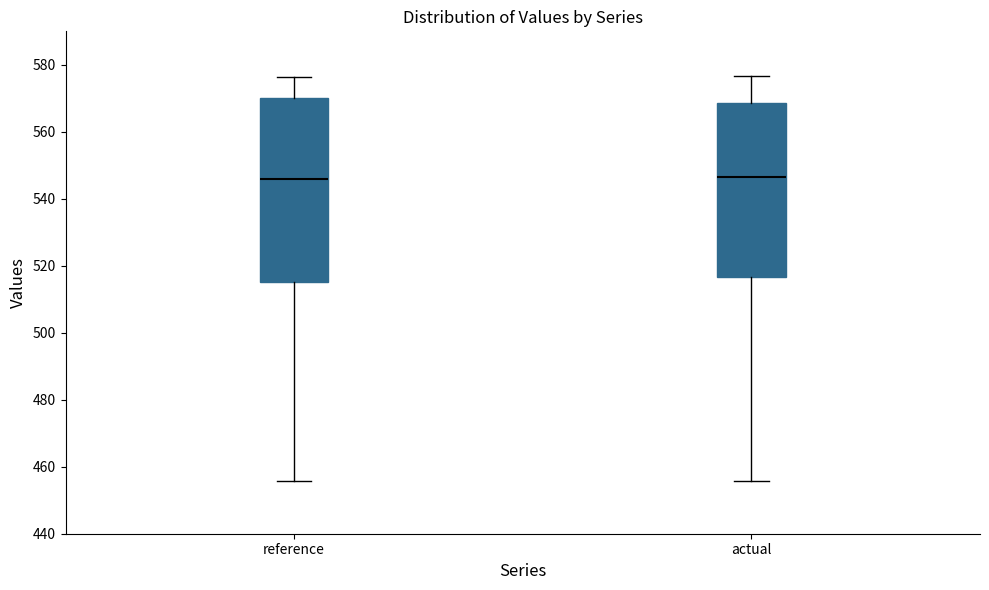

Comparing the boxes themselves (not the whiskers), which one is the tallest?

reference